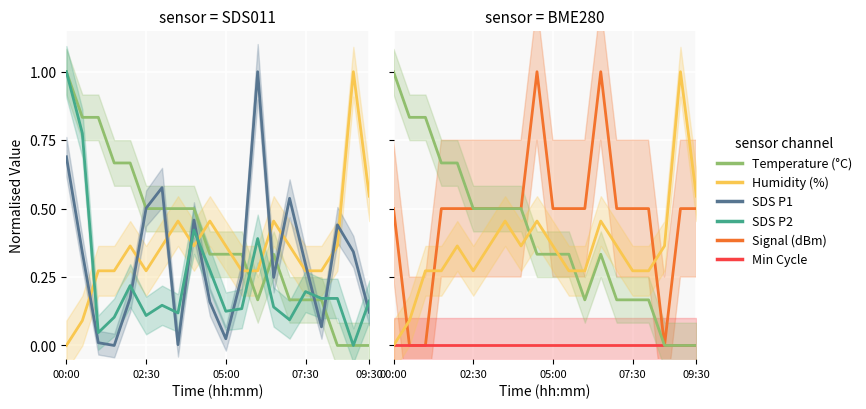

Where is Humidity (%) nearest to the value 0?

00:00